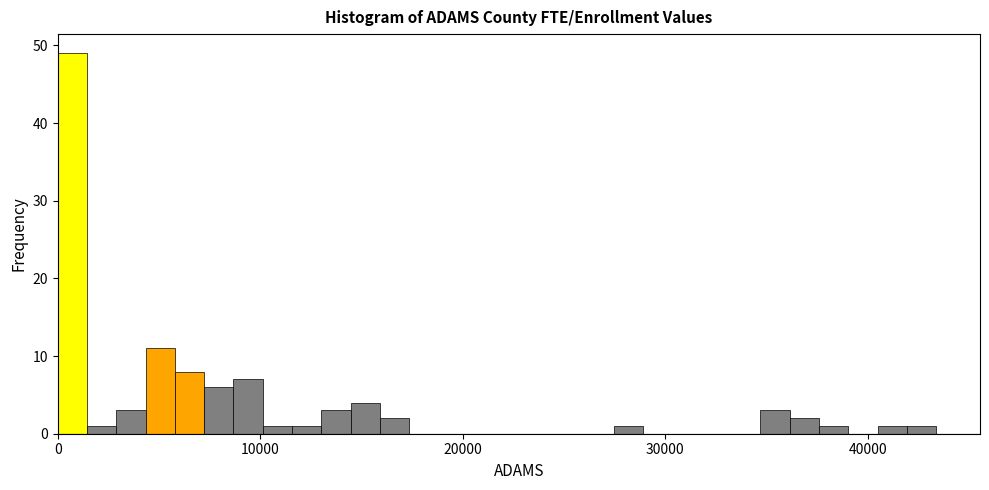

Around what value on the x-axis is the tallest bar? Give the approximate position of its centre, as read against the axis.

1000